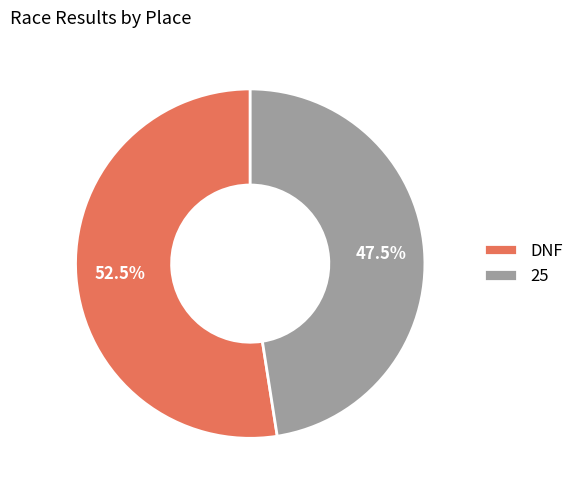

Rank the categories by value from lowest to highest.

25, DNF